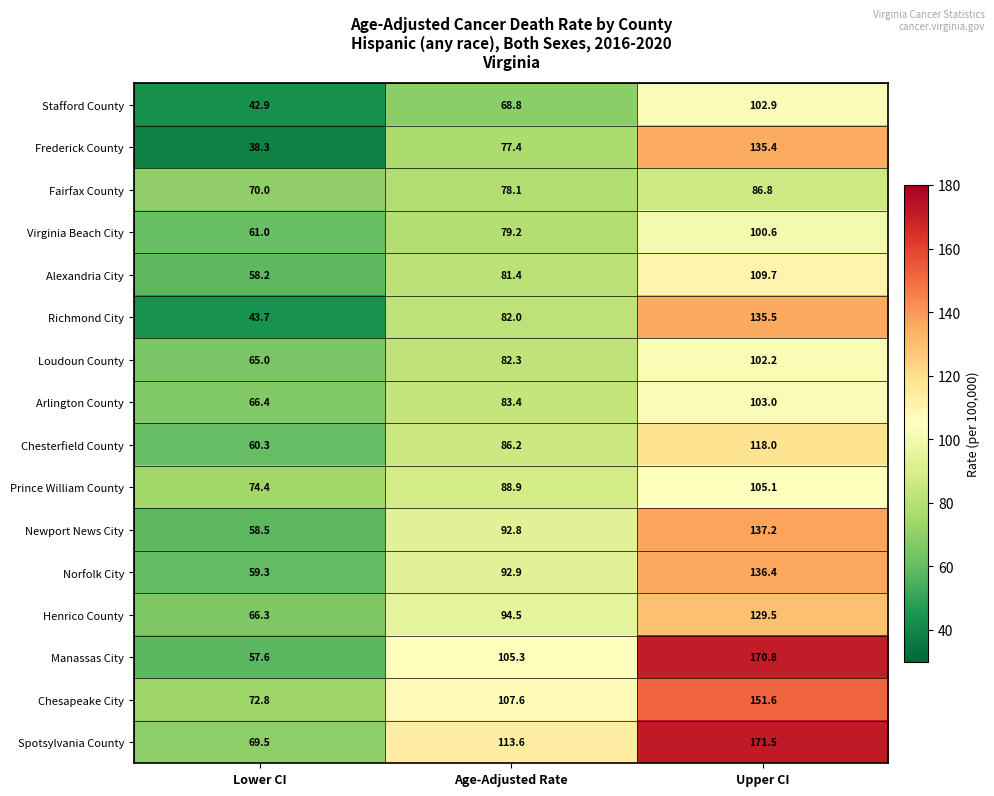

The Virginia Beach City series shows 100.6 at Upper CI. True or false?

True